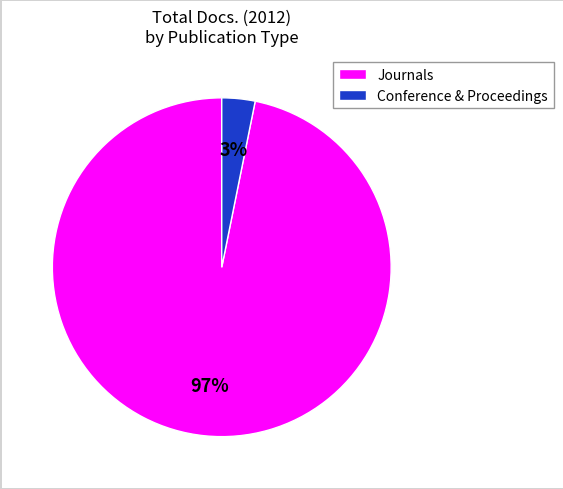

Is it true that Conference & Proceedings is 14% of the pie?

False